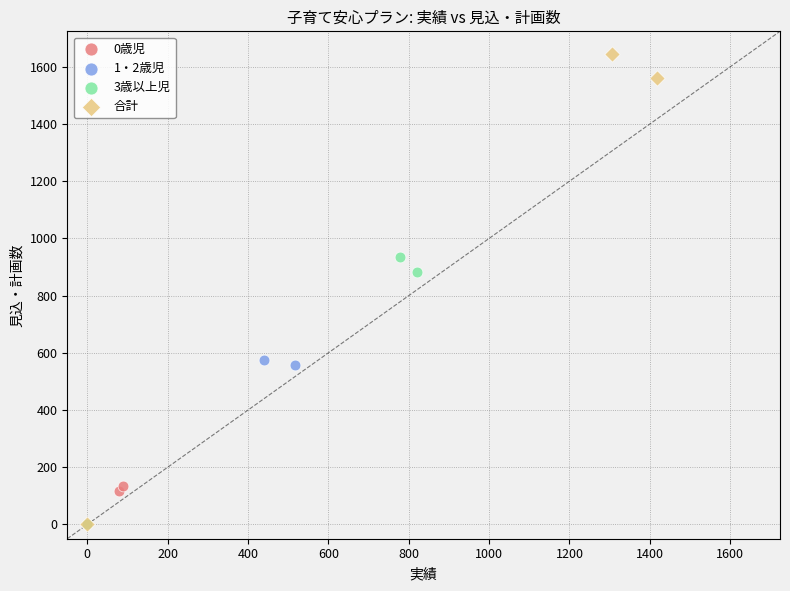

Which series has the largest Y range (max minus min)?

合計